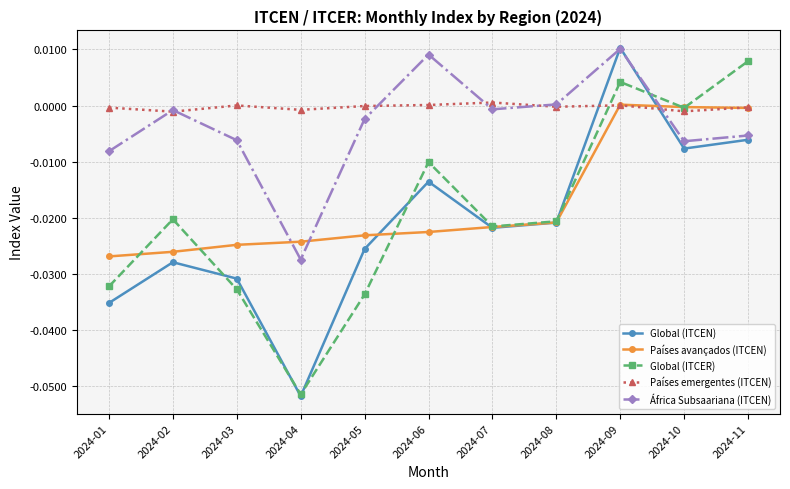

Is this an area chart (filled region under the line)?

No